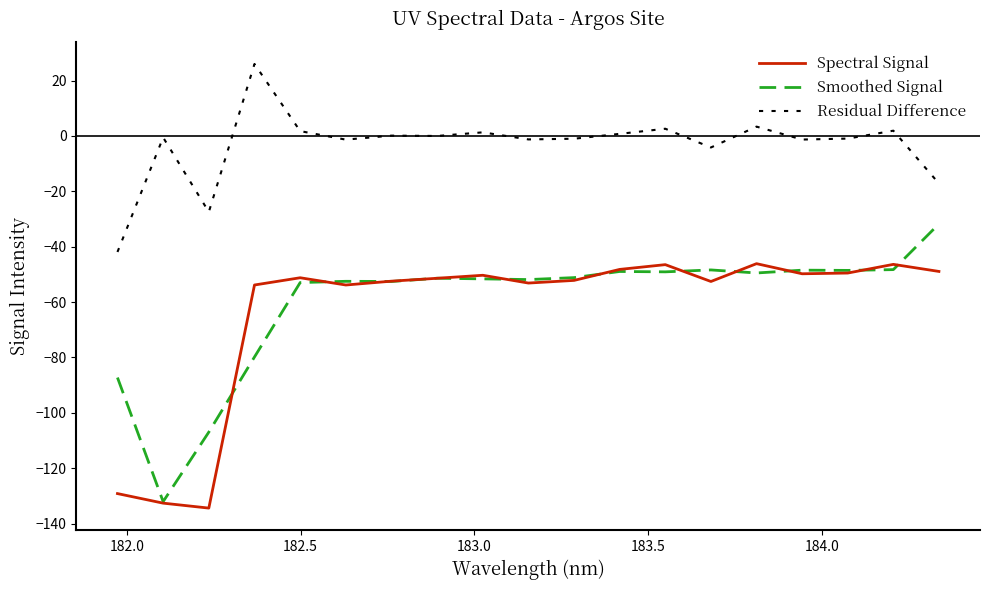

True or false: Smoothed Signal and Residual Difference cross at least once.

False